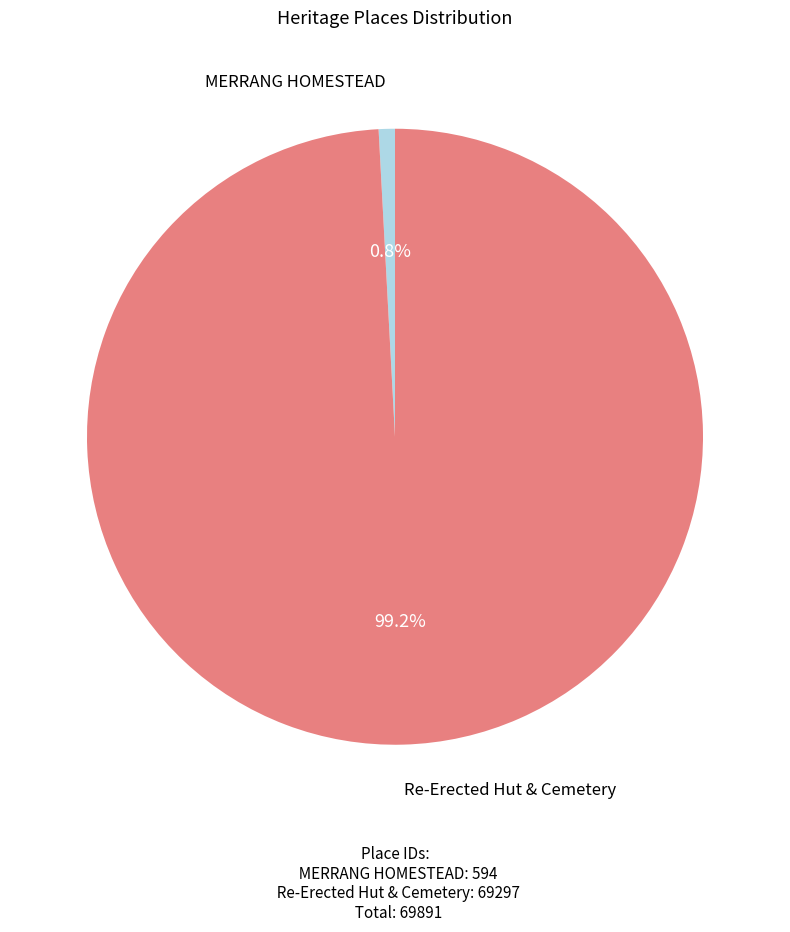

How many segments does this pie chart have?

2